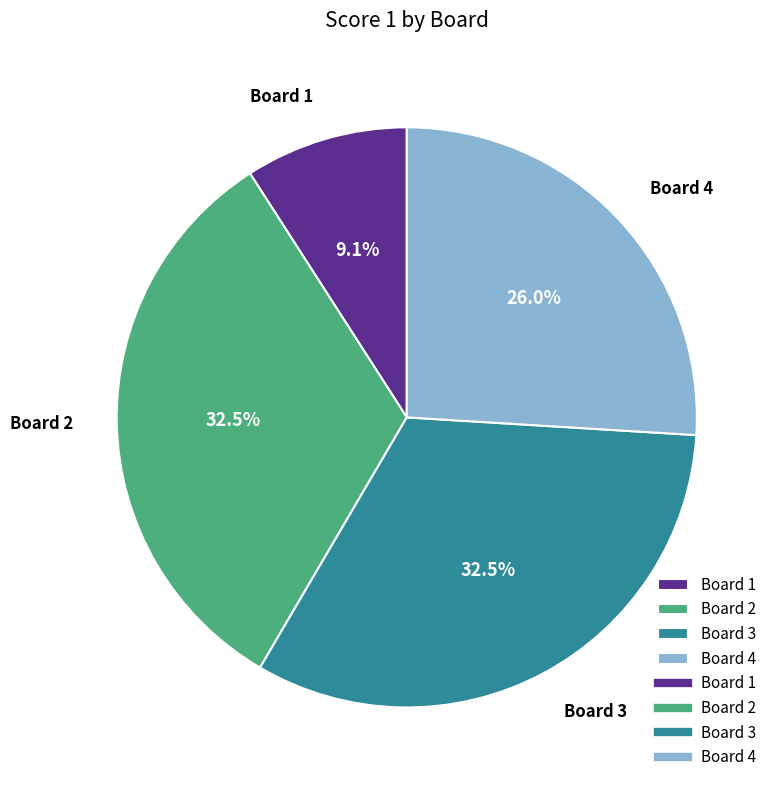

Does any single category account for the majority?

No